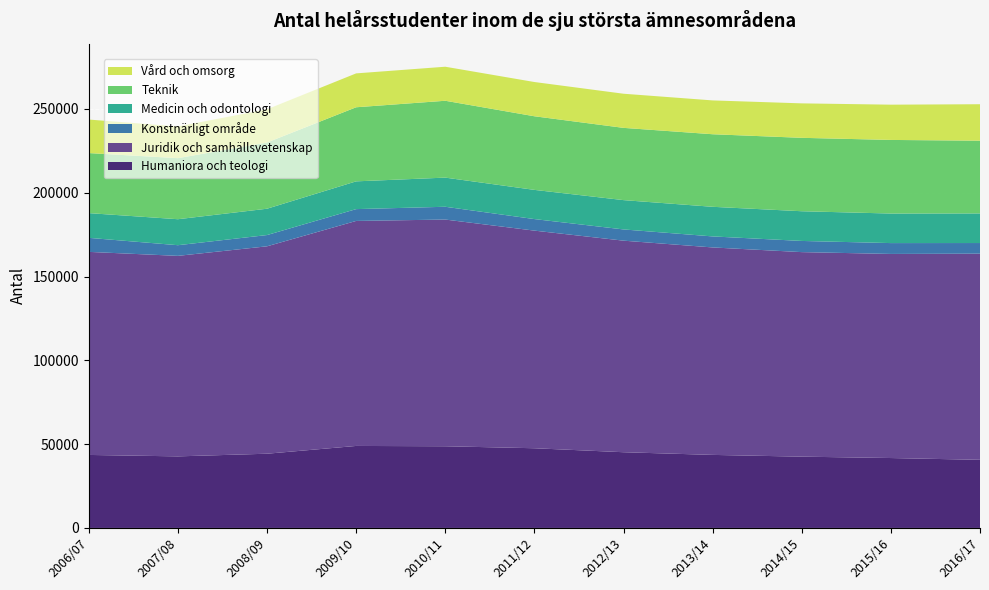

Reading right to left, list all the values displayed in this chart.

Humaniora och teologi: 40651.0	41714.1	42537.0	43587.8	45182.3	47556.3	48742.7	48932.6	44291.8	42706.1	43562.4
Juridik och samhällsvetenskap: 123012.7	121786.1	122048.3	123791.5	126241.6	129856.6	135277.3	134258.9	123763.9	119644.1	121168.1
Konstnärligt område: 6345.1	6476.7	6670.5	6577.6	6700.2	6890.0	7627.1	7056.3	6716.1	6361.9	8374.7
Medicin och odontologi: 17660.8	17629.6	17725.1	17667.8	17494.0	17422.4	17397.4	16564.8	15710.2	15506.1	14755.2
Teknik: 43407.0	43918.6	43802.5	43302.1	43108.7	43925.4	45858.2	44208.2	39499.1	36430.5	35830.9
Vård och omsorg: 21760.8	21046.4	20562.6	20184.4	20373.4	20436.3	20308.0	20219.4	19823.9	18910.7	19999.9